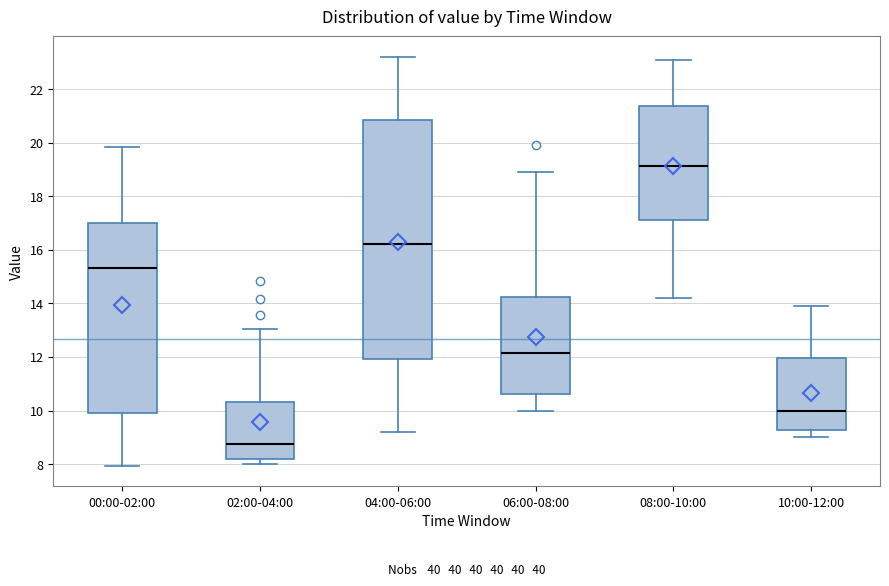

Where does the upper whisker of the box for 08:00-10:00 end on the y-axis? The values are not printed on the chart, so give them approximately, as read against the axis.

23.2